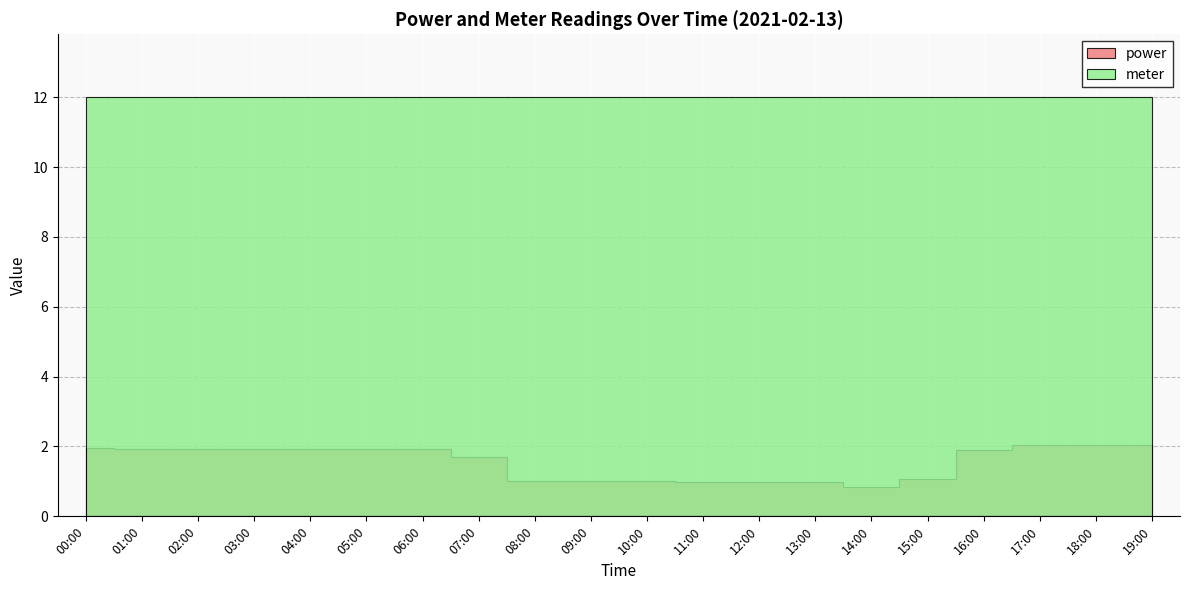

At which category does the chart reach its minimum across all series?

14:00